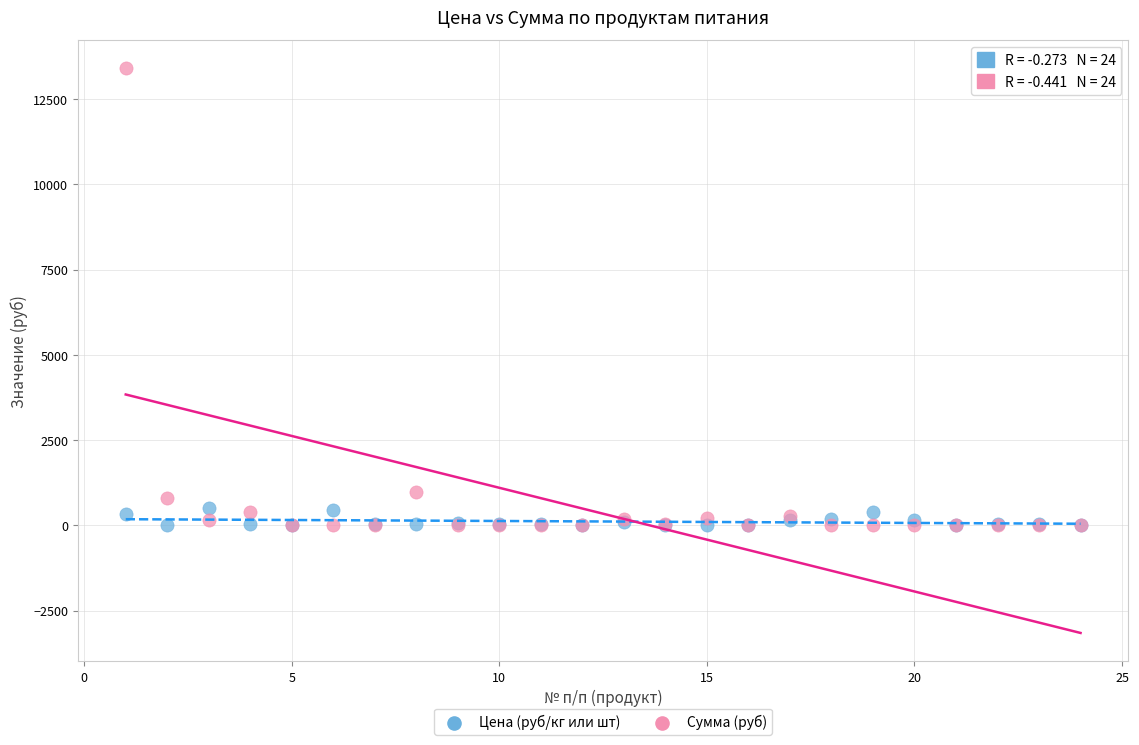

Across all series, what Y value is closest to 6699?

981.4